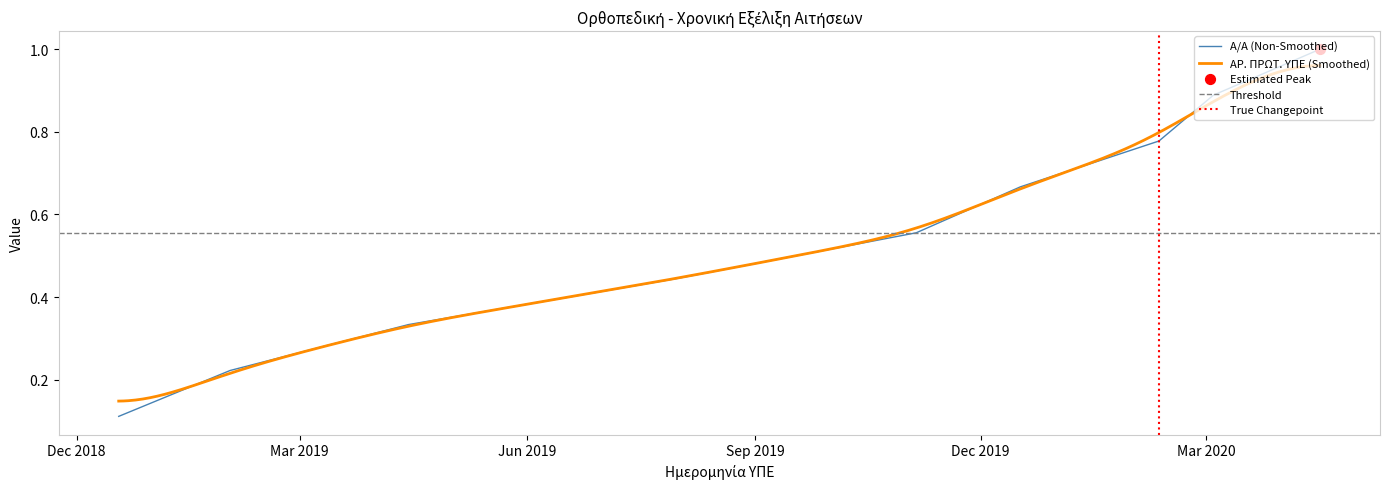

What is the change in value from 17.12.2019 to 04.03.2020?

+0.2